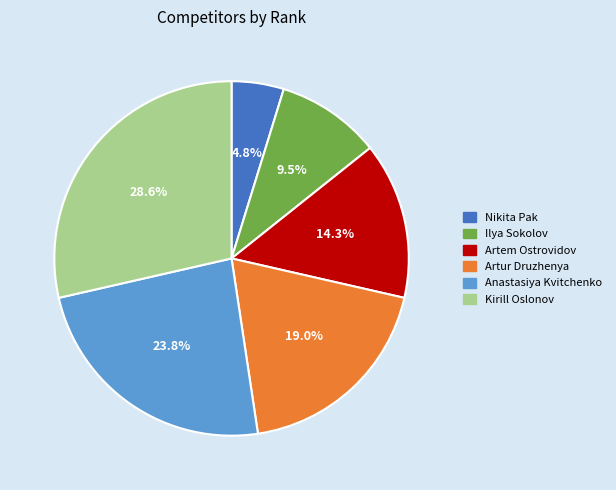

Which has a higher value, Artem Ostrovidov or Ilya Sokolov?

Artem Ostrovidov